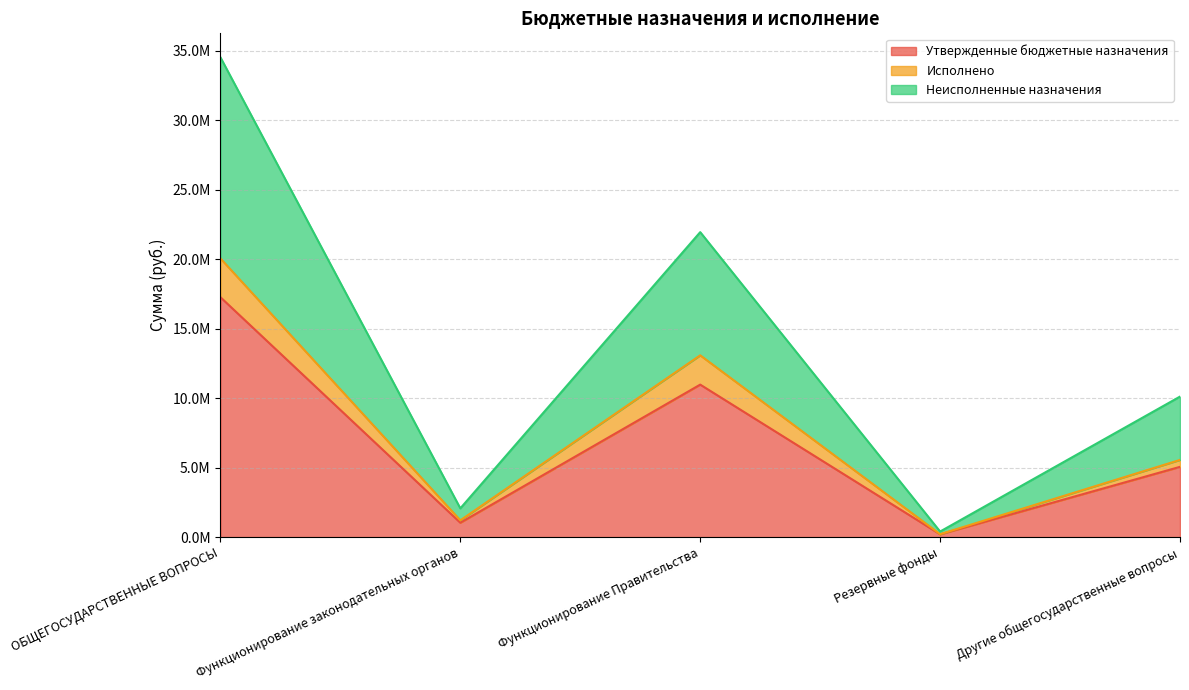

True or false: Утвержденные бюджетные назначения has more than 0 interior local peaks.

True